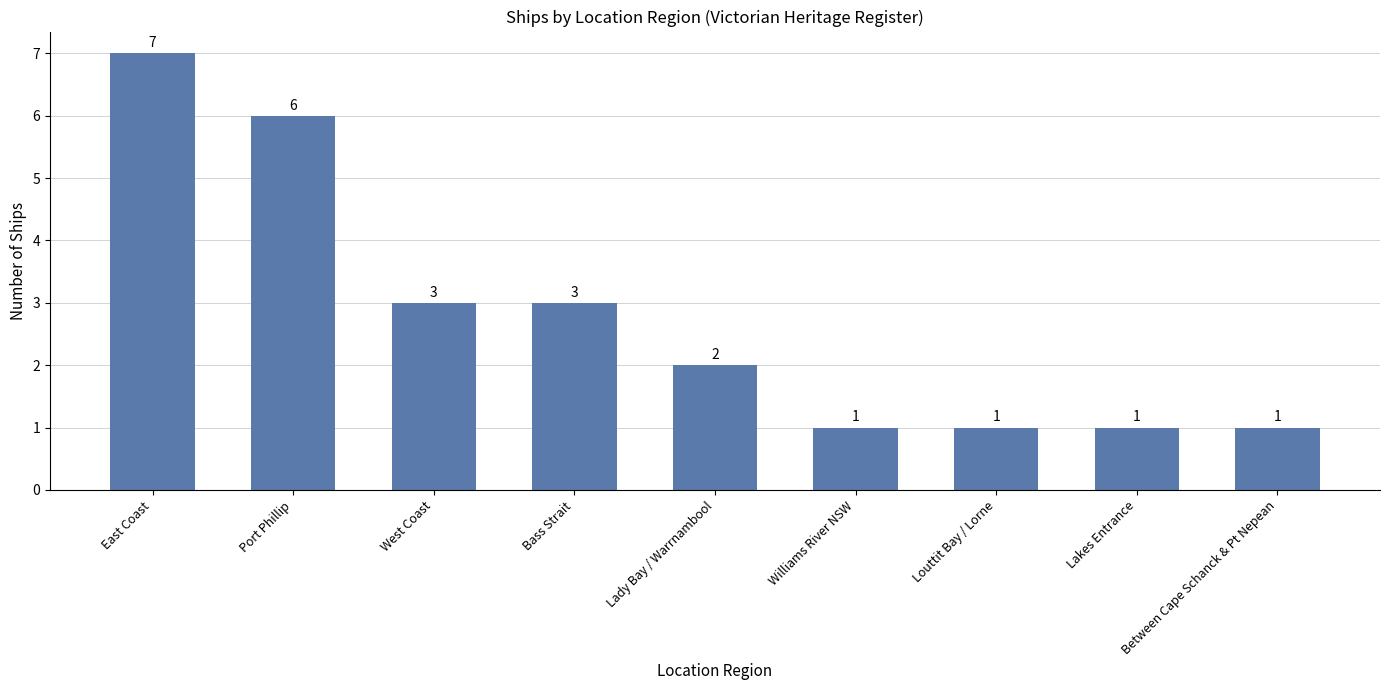

Where does the data first go above 2?

East Coast